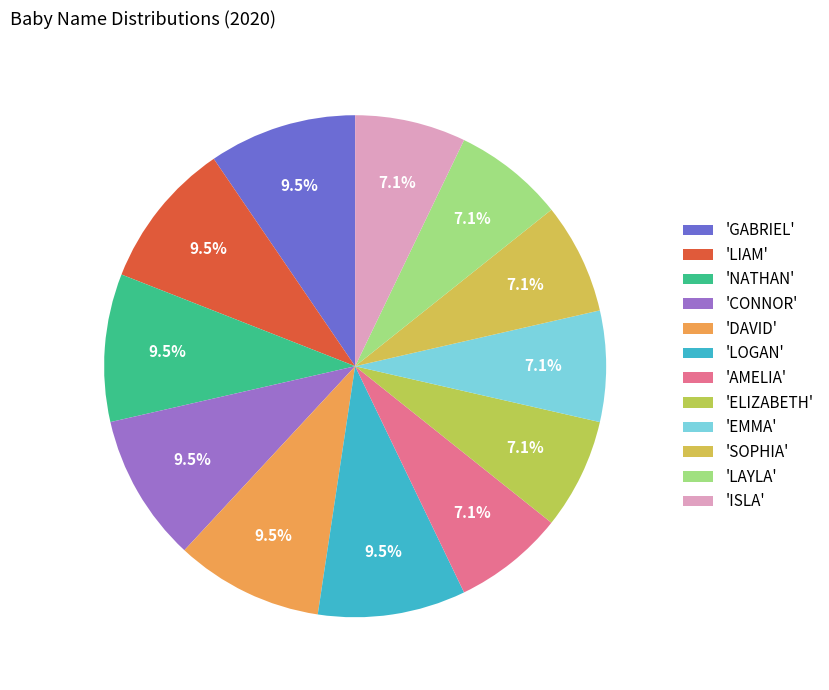

Count the number of slices in the pie.

12